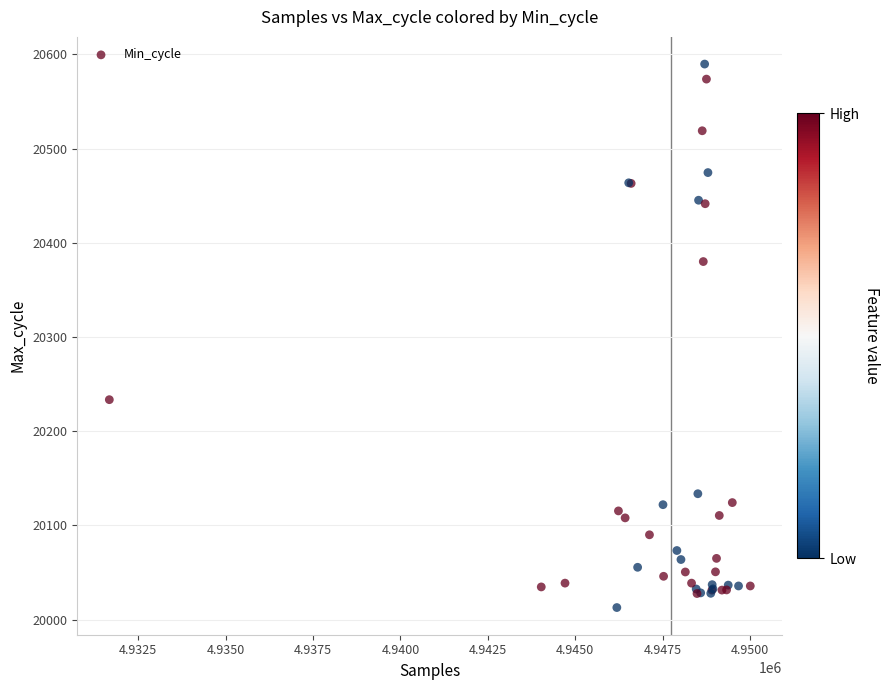

What Y value in the scatter plot is closest to 20301?

20233.5